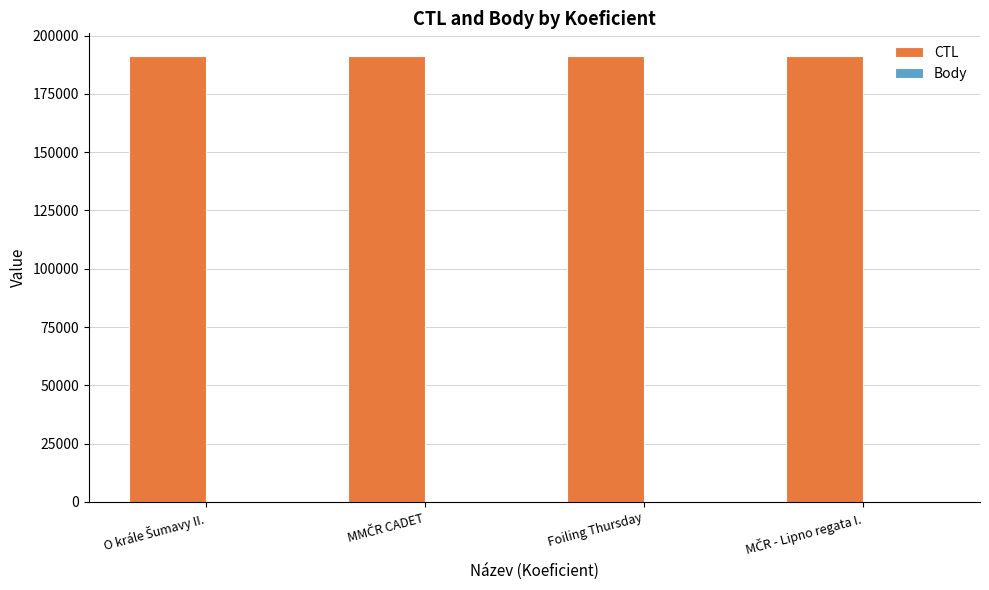

Which series has the largest total across all categories?

CTL